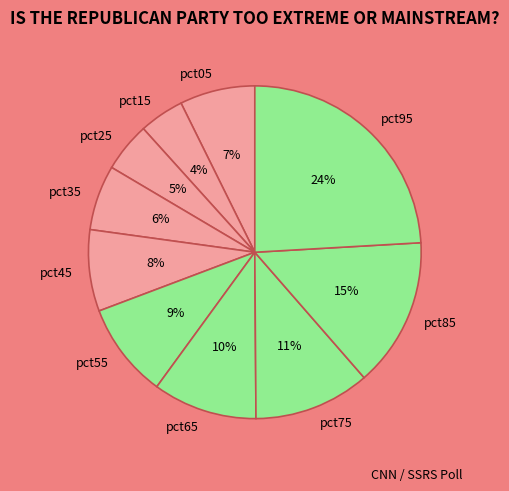

Does any single category account for the majority?

No